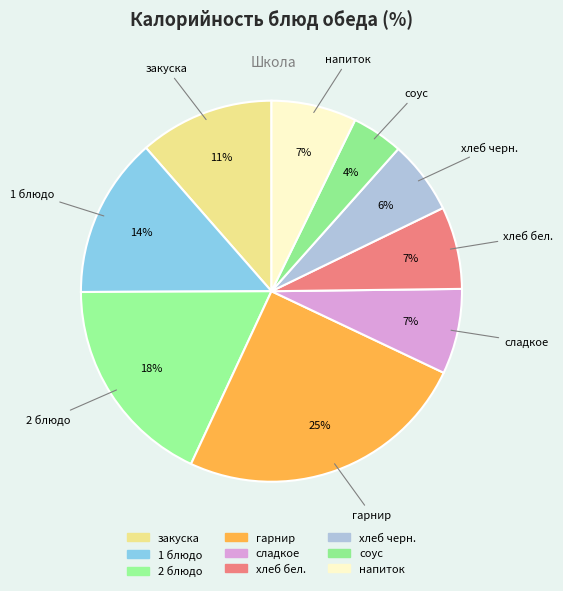

How many slices are in this pie chart?

9